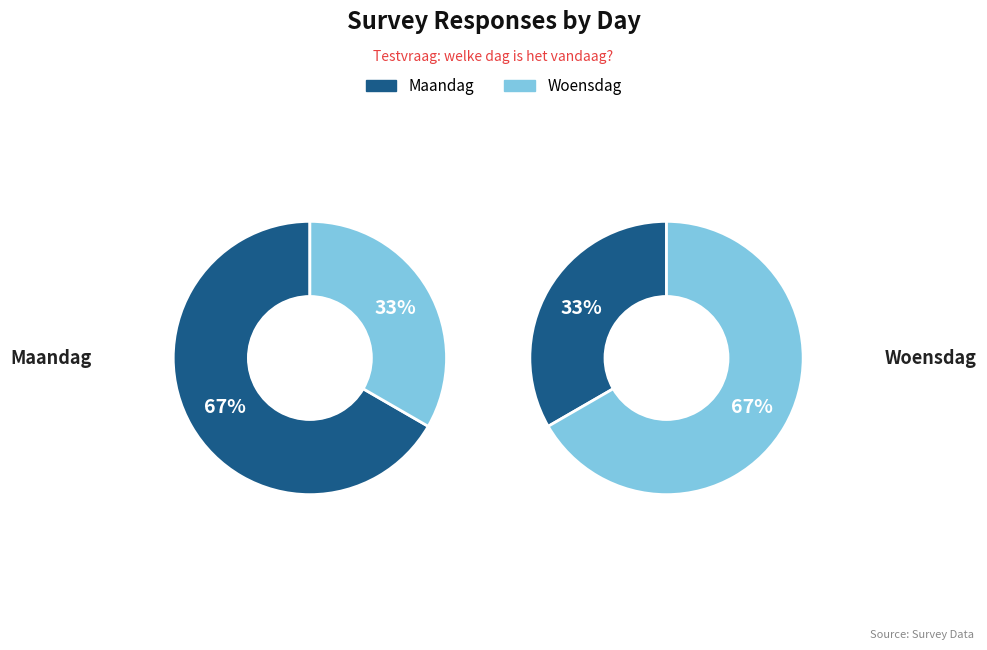

To the nearest percent, what percentage of the pie is Maandag?

33%